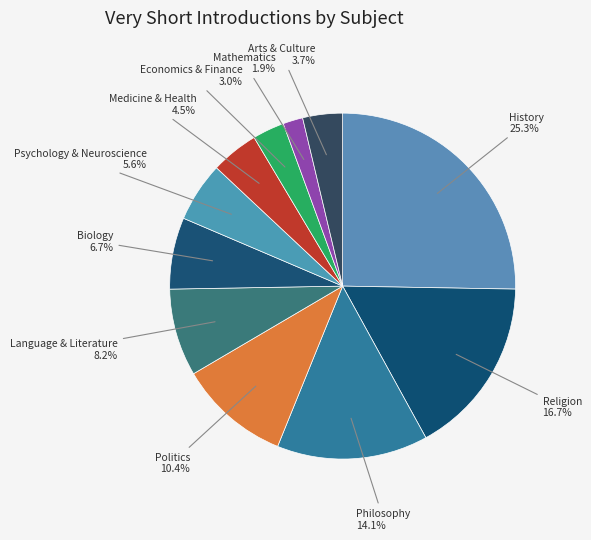

Count the number of slices in the pie.

11